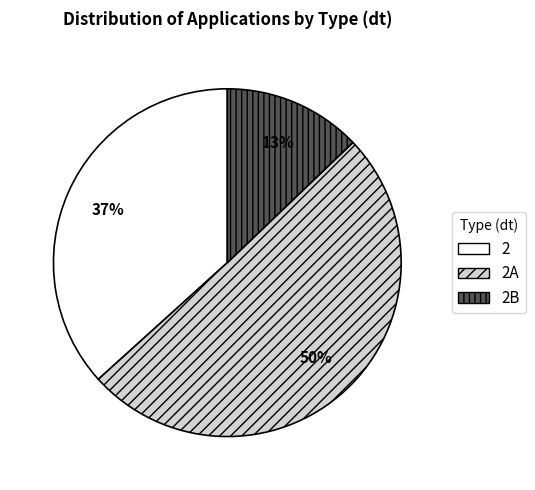

Do 2A and 2 together represent more than half of the pie?

Yes